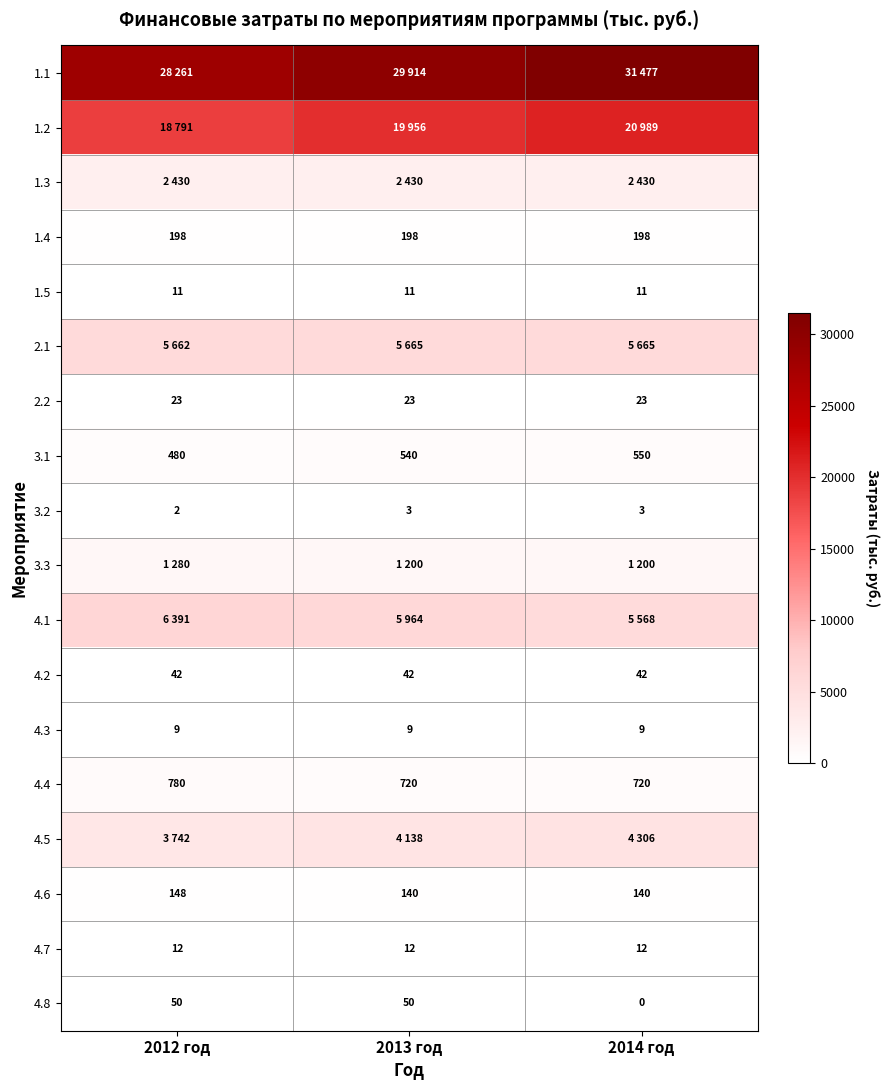

Count the 4.8 values in the range 0 to 50.

3